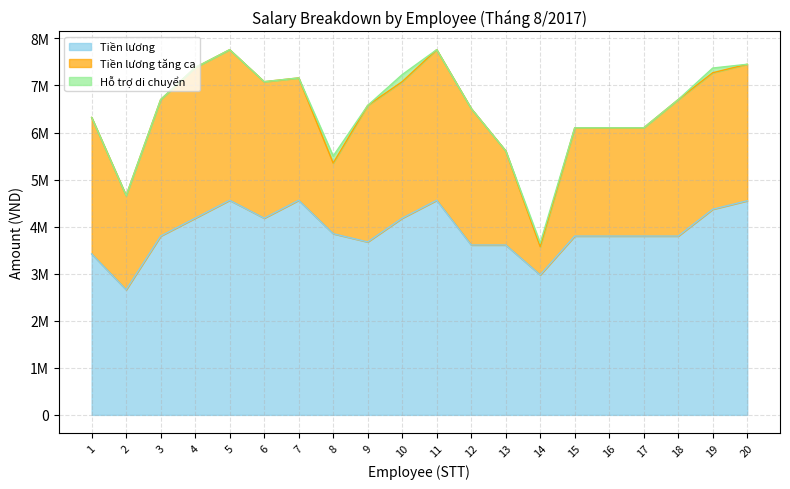

What is the total value across all series at 4?

7380000